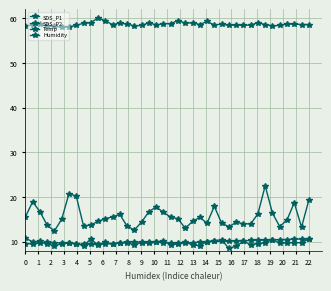

List the series in order of their peak value, highest first.

Humidity, SDS_P1, SDS_P2, Temp